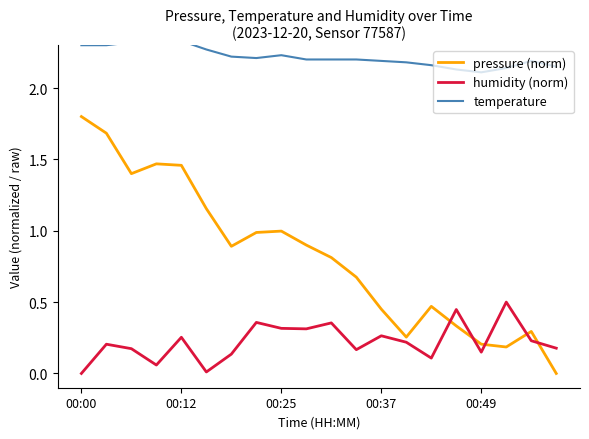

Rank the series by their average value, from highest to lowest.

temperature, pressure (norm), humidity (norm)